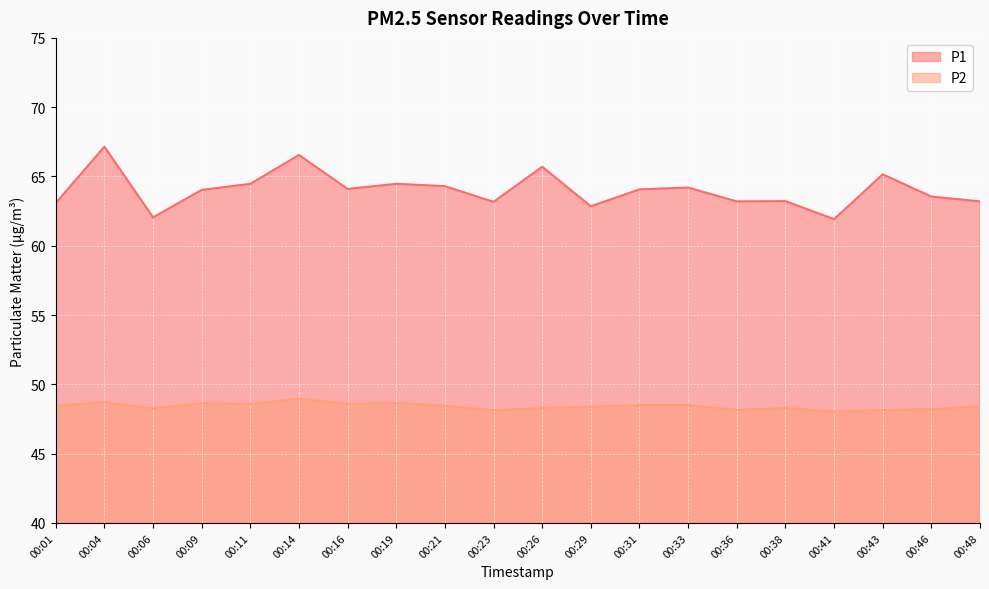

Rank the series by their average value, from highest to lowest.

P1, P2